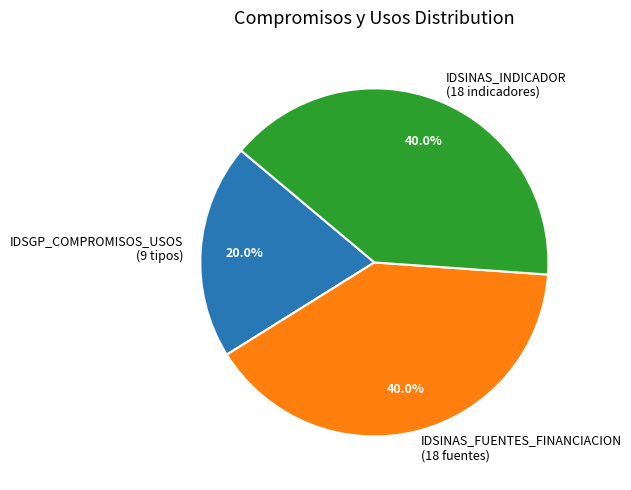

Which slice is the smallest?

IDSGP_COMPROMISOS_USOS (9 tipos)